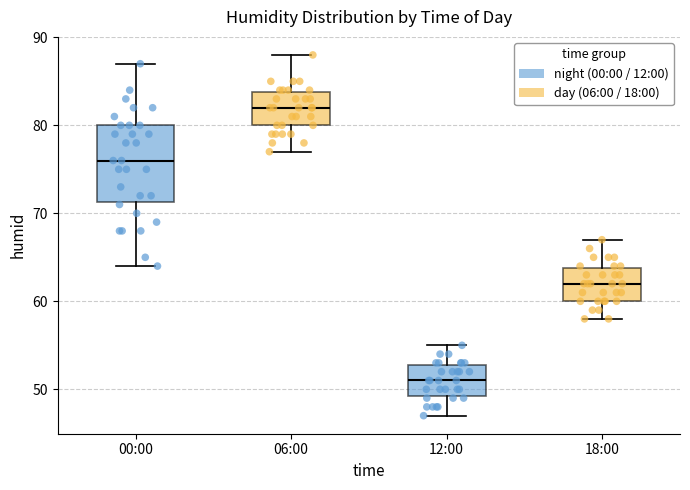

Reading left to right, transcribe this box plot: for each box, give where its median line is, the range the box spans, and where its two whiskers end, as read against the y-axis. The values are not printed on the chart, so give them approximately, as read against the axis.

00:00: median 76, box 71 to 80, whiskers 64 to 87
06:00: median 82, box 80 to 84, whiskers 77 to 88
12:00: median 51, box 49 to 53, whiskers 47 to 55
18:00: median 62, box 60 to 64, whiskers 58 to 67